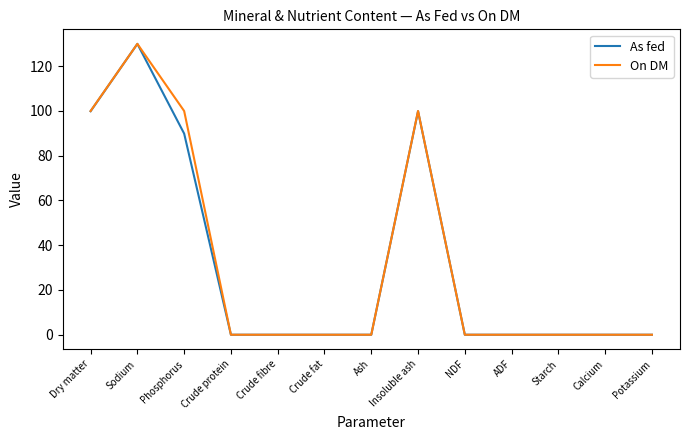

What position from the right is Crude protein?

10